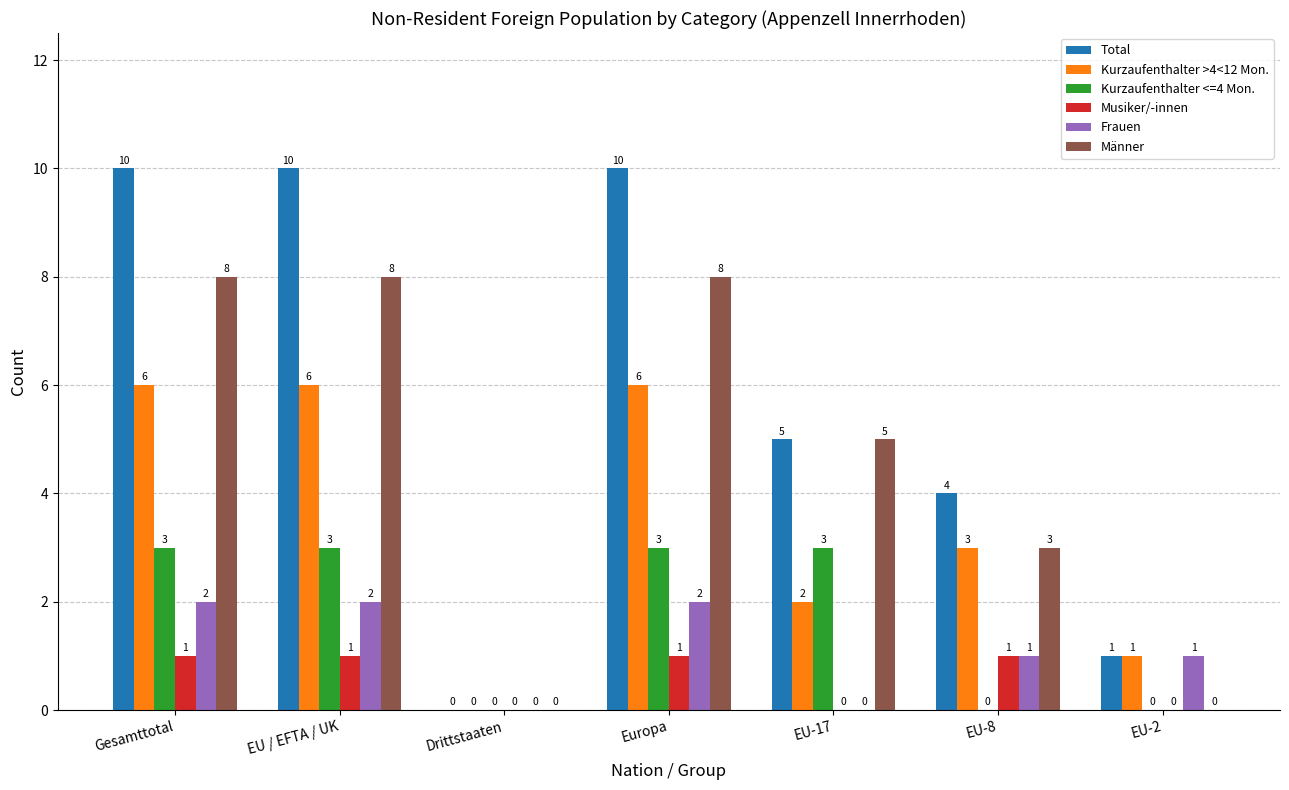

What is the sum of all Frauen values?

8